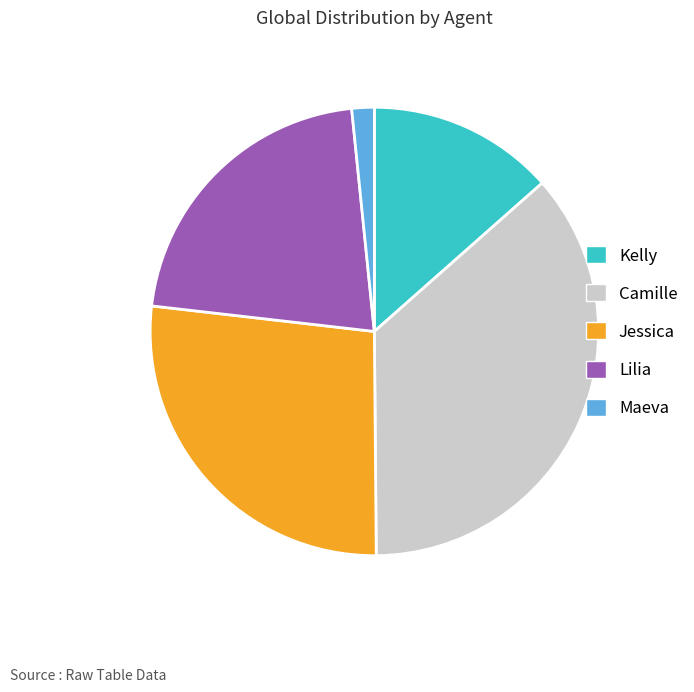

Does Kelly account for over 50% of the chart?

No